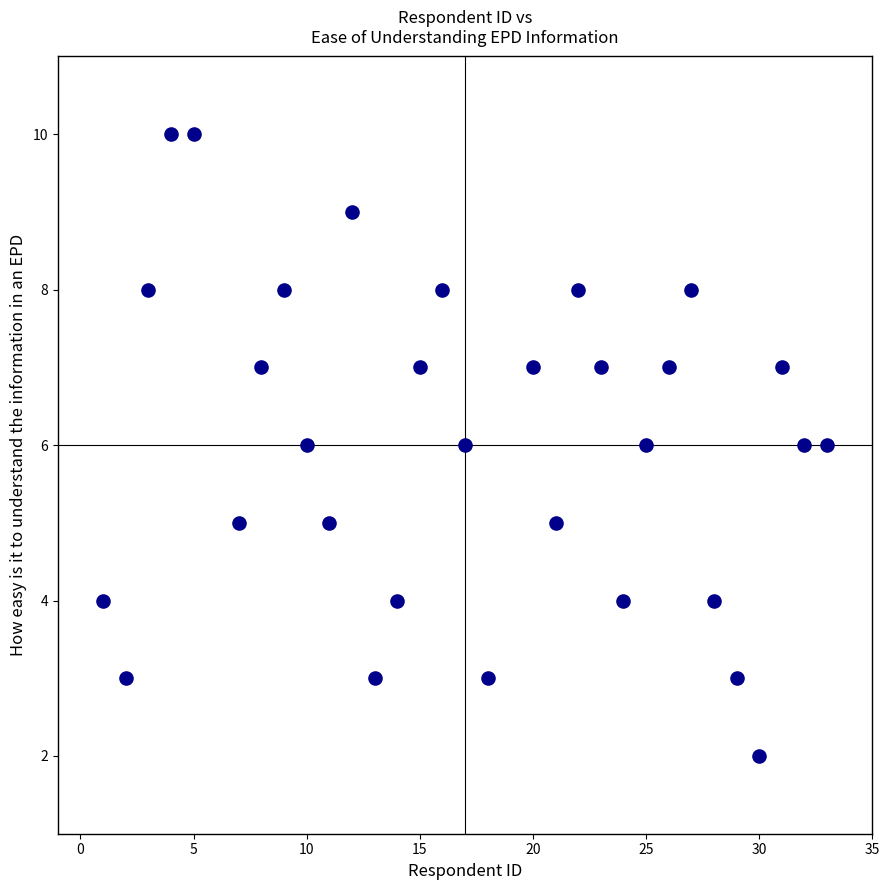

What is the range of X values (max minus min)?

32